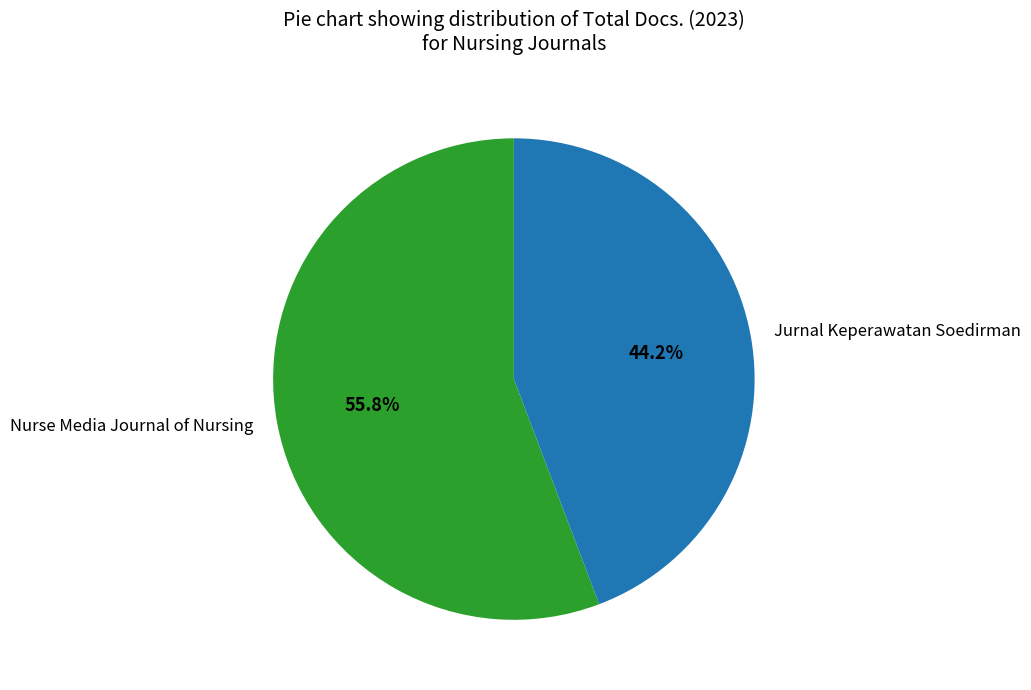

What is the ratio of the value at Jurnal Keperawatan Soedirman to the value at Nurse Media Journal of Nursing?

0.8